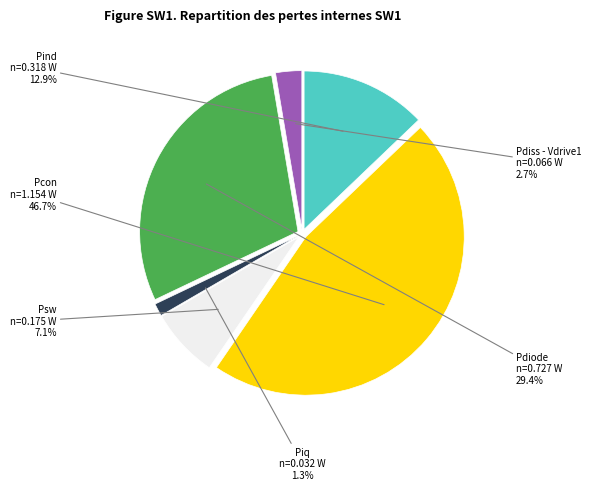

Count the number of slices in the pie.

6